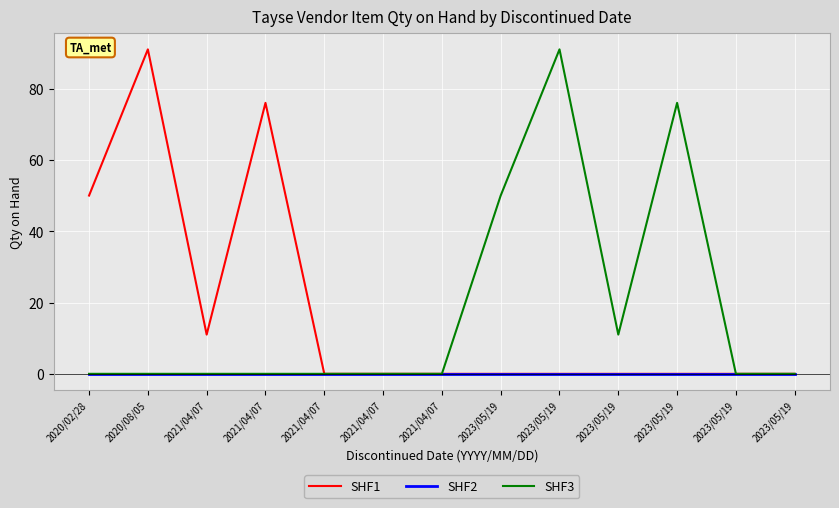

In SHF1, how many points are higher than both neighbors (excluding endpoints)?

2